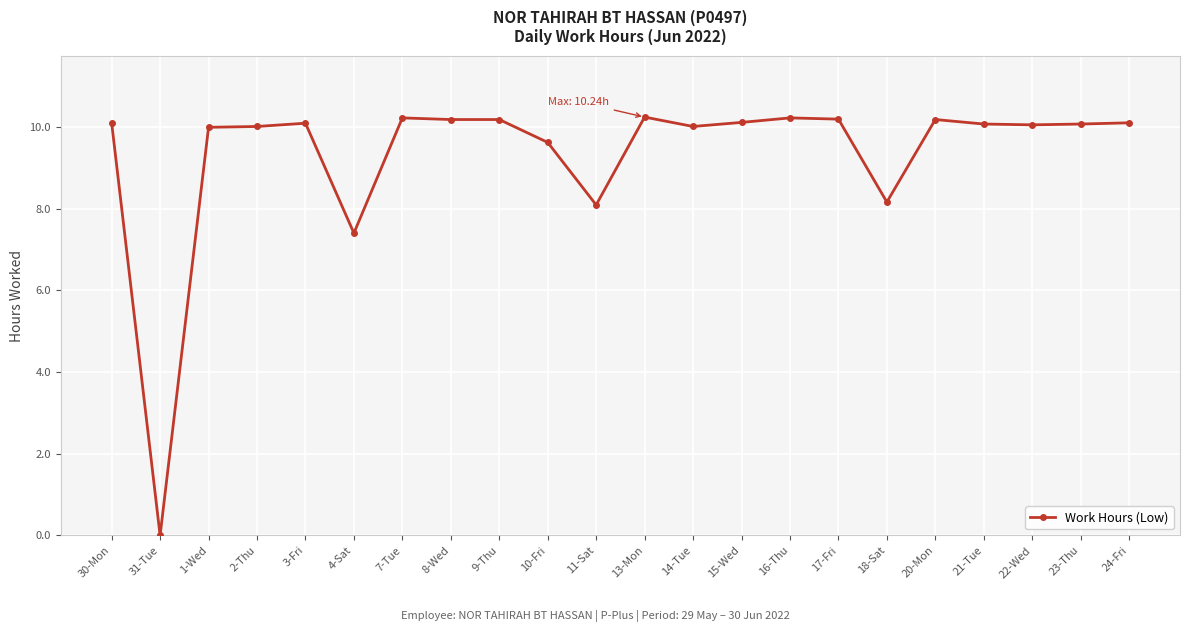

True or false: there are more than 2 points higher than both neighbors.

True